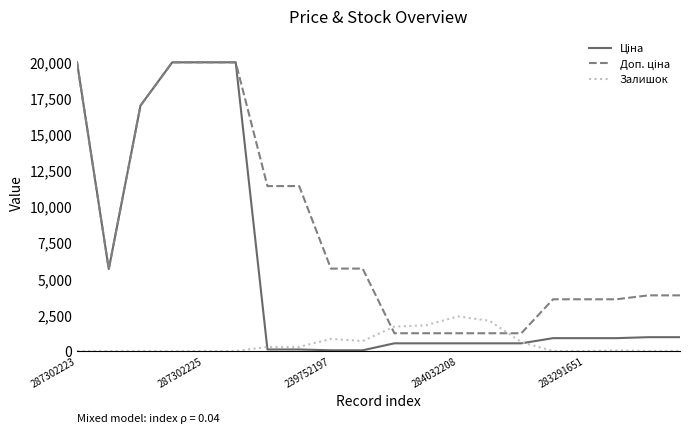

How many lines are shown in the chart?

3